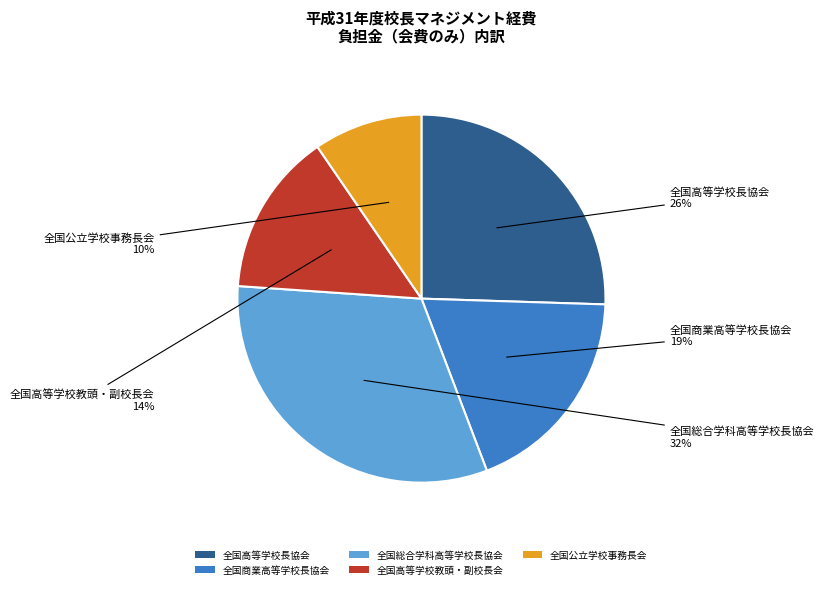

To the nearest percent, what is the combined percentage of 全国高等学校教頭・副校長会 and 全国商業高等学校長協会?

33%